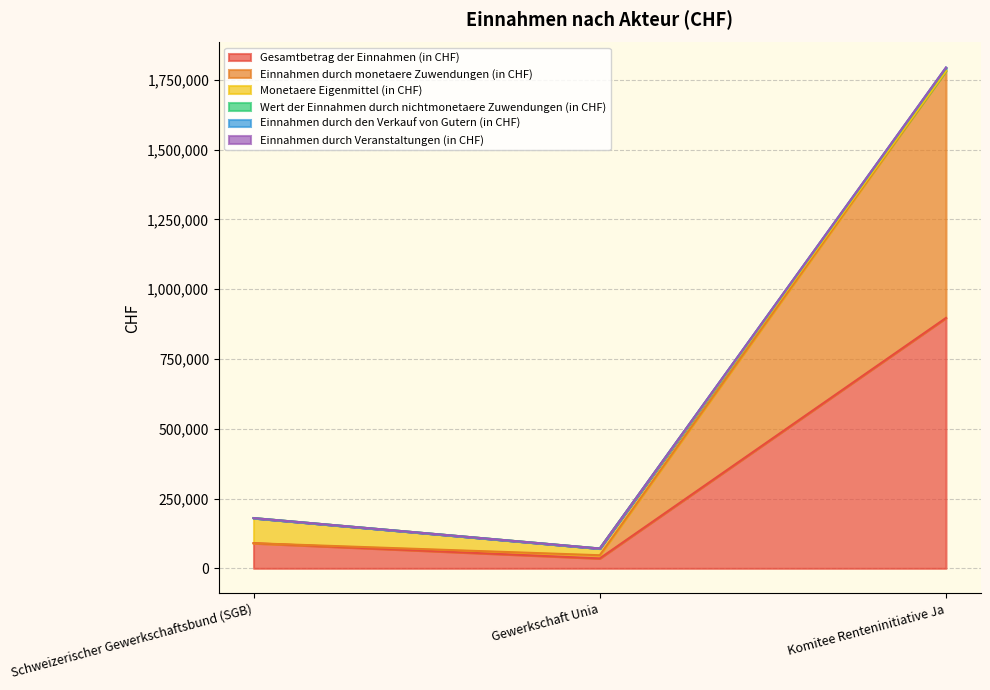

What is the value of the Einnahmen durch den Verkauf von Gutern (in CHF) point at the 3rd from the left?

1794000